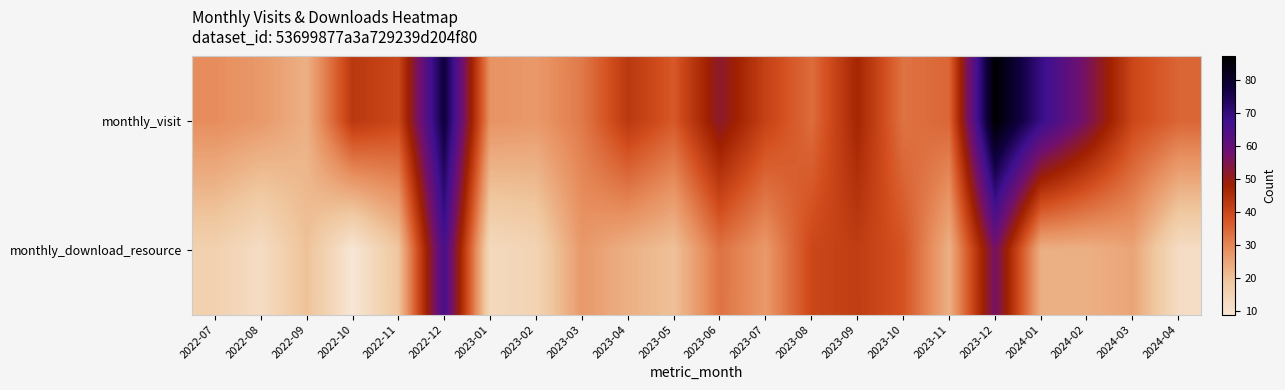

Reading left to right, extract all data points from this chart.

monthly_visit: 2022-07=29	2022-08=27	2022-09=23	2022-10=43	2022-11=40	2022-12=78	2023-01=28	2023-02=27	2023-03=32	2023-04=43	2023-05=37	2023-06=52	2023-07=41	2023-08=34	2023-09=47	2023-10=33	2023-11=35	2023-12=87	2024-01=69	2024-02=56	2024-03=40	2024-04=35
monthly_download_resource: 2022-07=16	2022-08=12	2022-09=20	2022-10=9	2022-11=19	2022-12=66	2023-01=13	2023-02=15	2023-03=27	2023-04=23	2023-05=20	2023-06=33	2023-07=27	2023-08=40	2023-09=42	2023-10=38	2023-11=23	2023-12=57	2024-01=23	2024-02=23	2024-03=25	2024-04=12